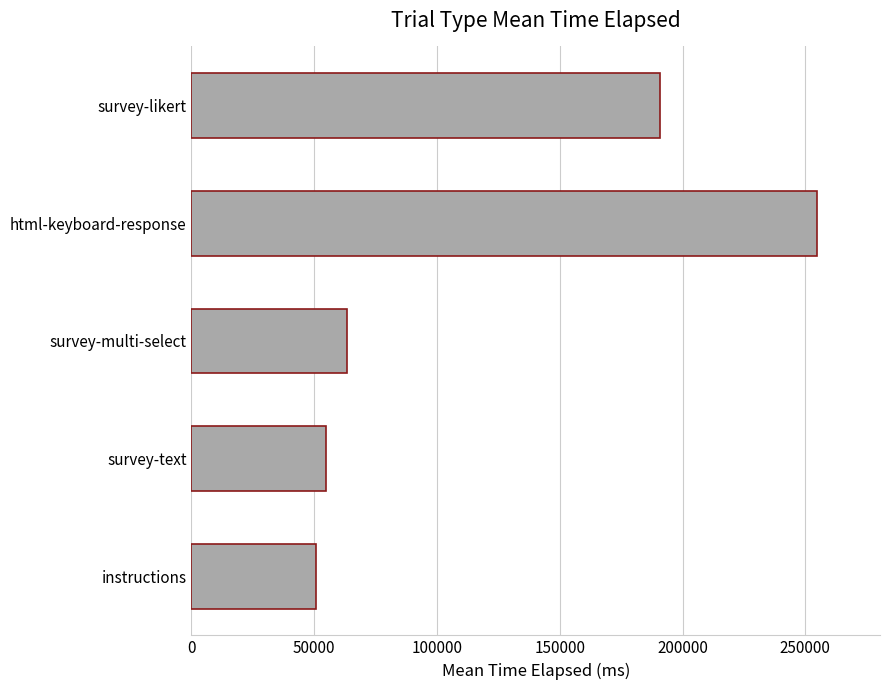

Which category has the highest value across all series?

html-keyboard-response